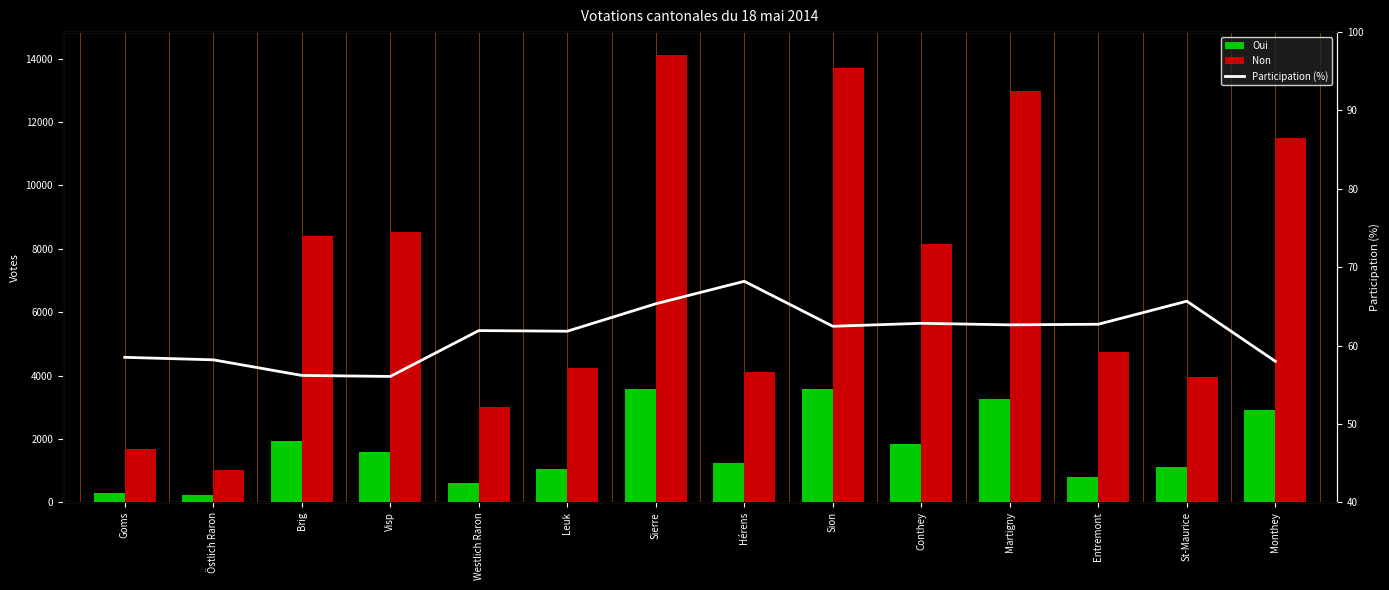

Does the chart contain stacked bars?

No